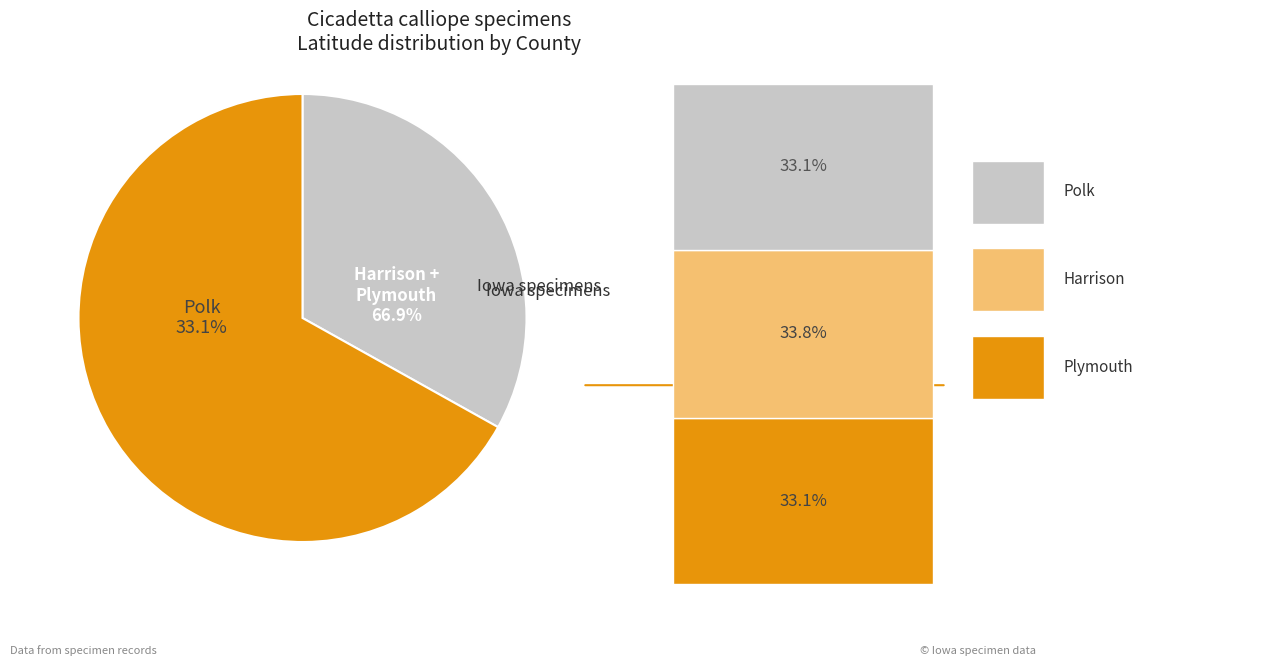

To the nearest percent, what is the combined percentage of Harrison and Plymouth?

67%